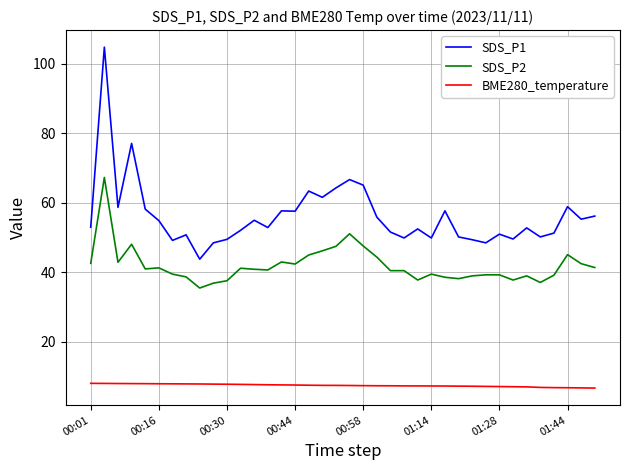

What is the sum of all SDS_P2 values?

1596.2